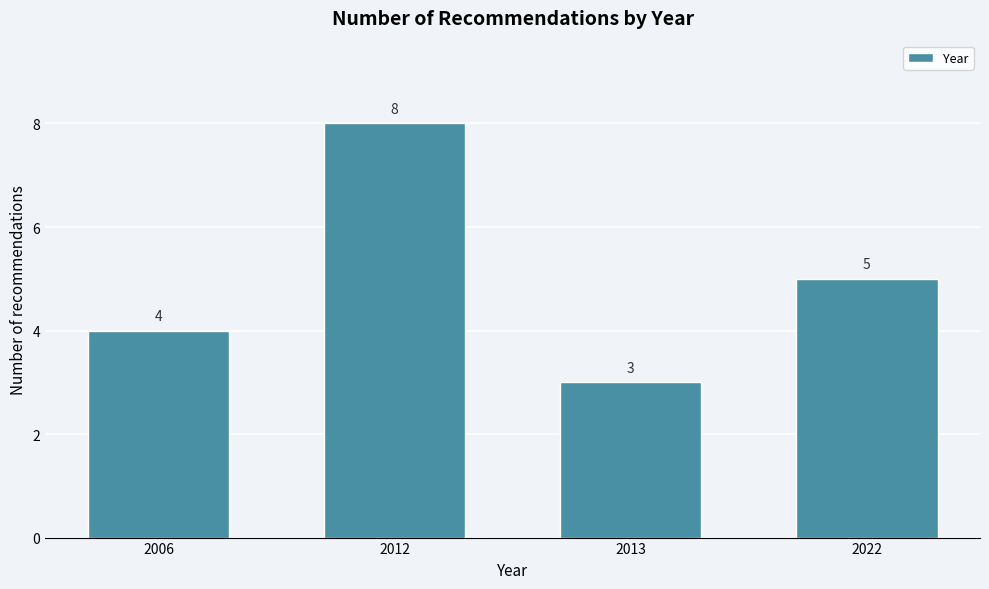

Reading right to left, what are all the values shown in this chart?

5	3	8	4